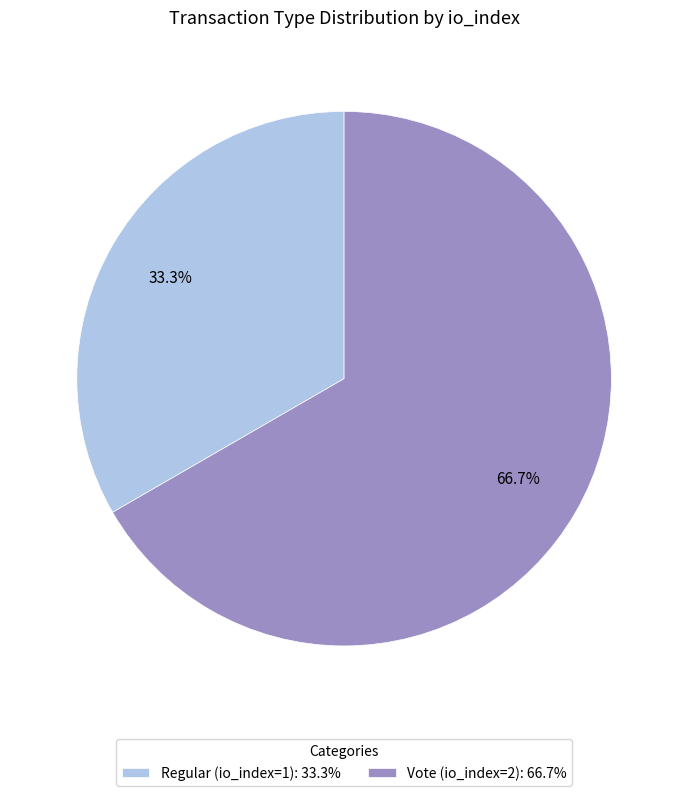

To the nearest percent, what portion does Vote (io_index=2) represent?

67%